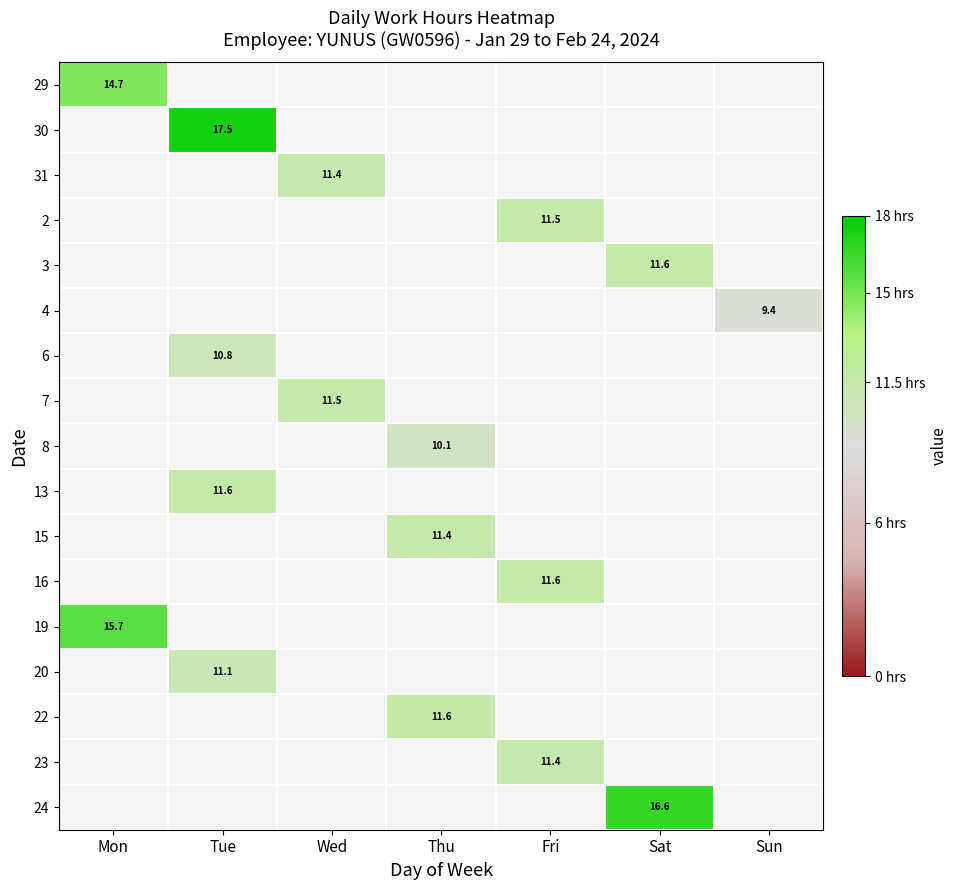

Is it true that 16 equals 11.6 at Fri?

True